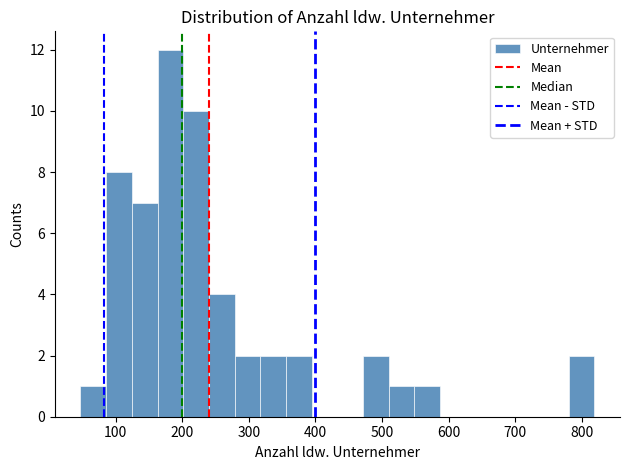

Around what value on the x-axis is the tallest bar? Give the approximate position of its centre, as read against the axis.

180